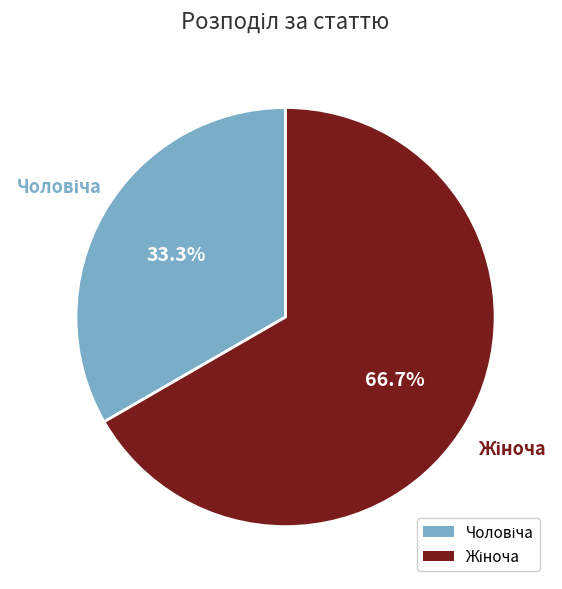

Count the number of slices in the pie.

2